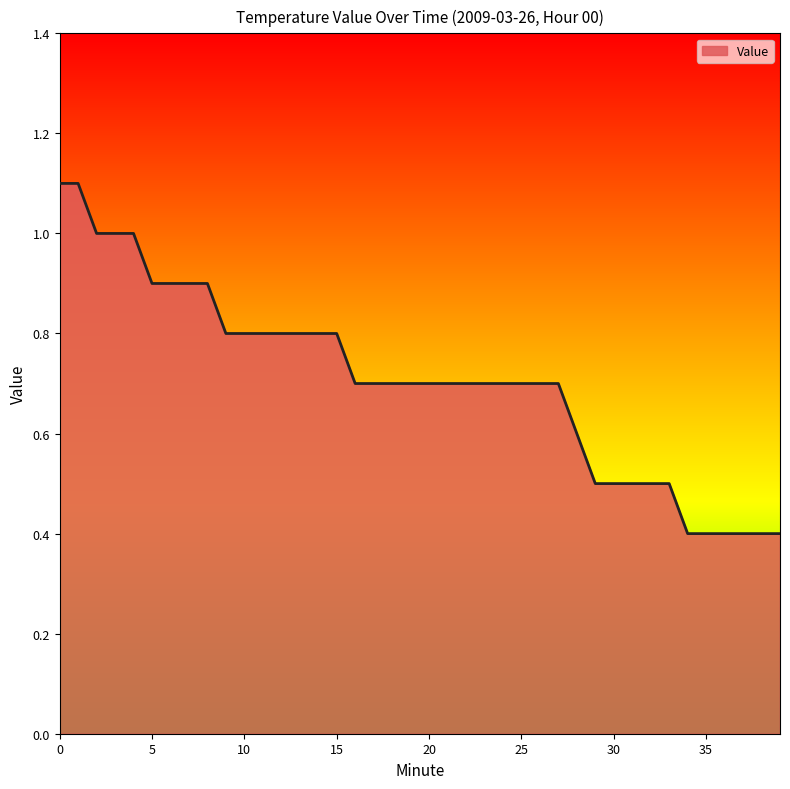

What is the greatest value displayed?

1.1